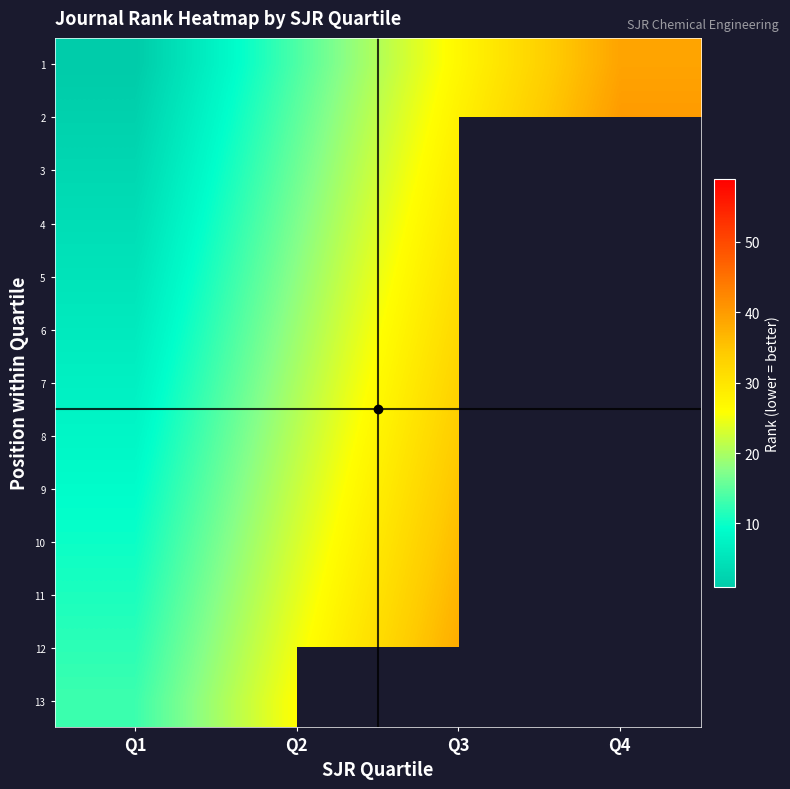

At which category is the sum across all series the highest?

Q2